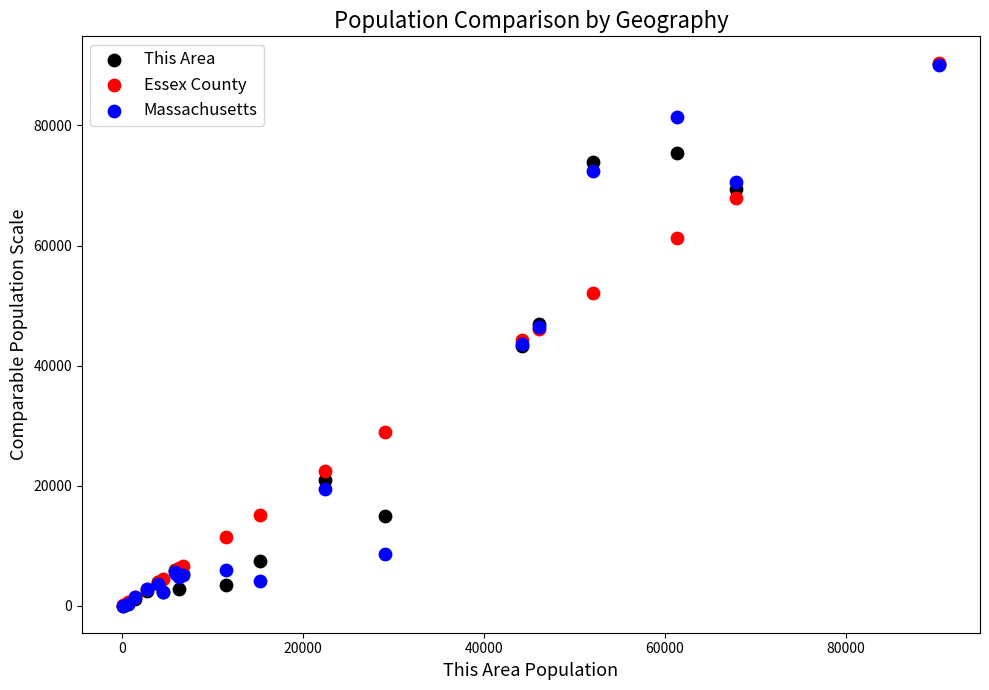

What are all the series names shown in the legend?

This Area, Essex County, Massachusetts